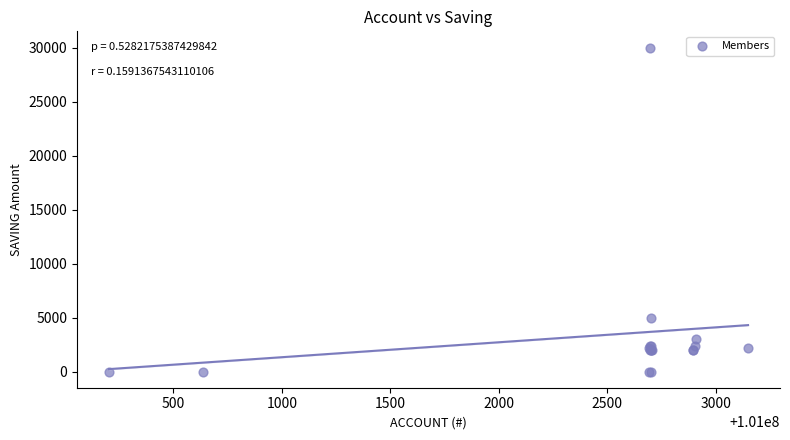

What Y value in the scatter plot is closest to 15000?

5000